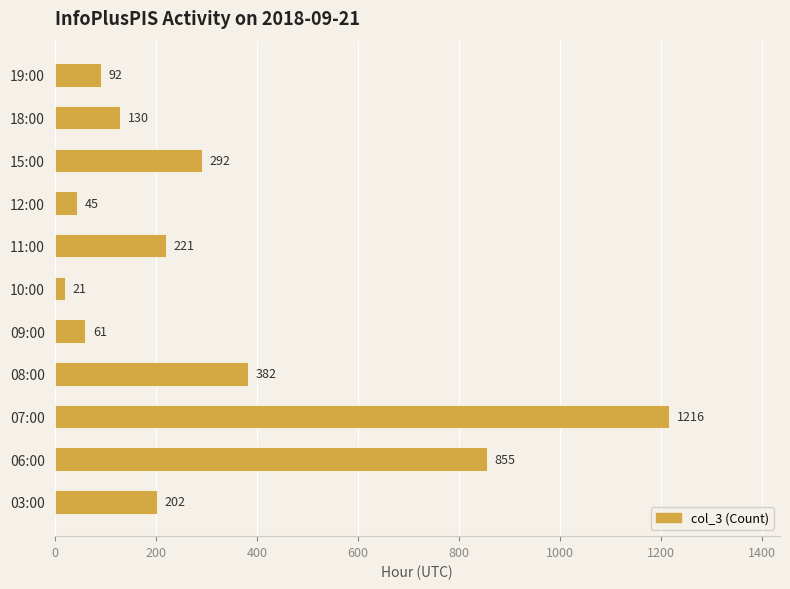

Approximately how many times larger is the value at 15:00 compared to 10:00?

13.9